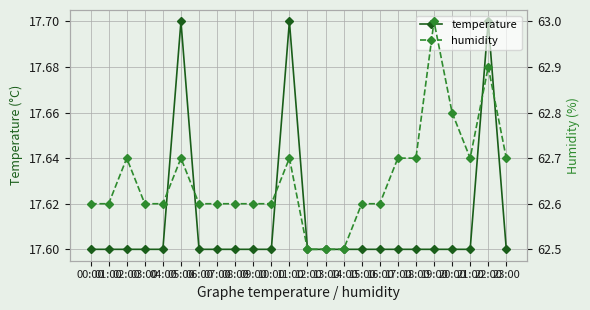

True or false: humidity has a value of 62.7 at 18:00.

True